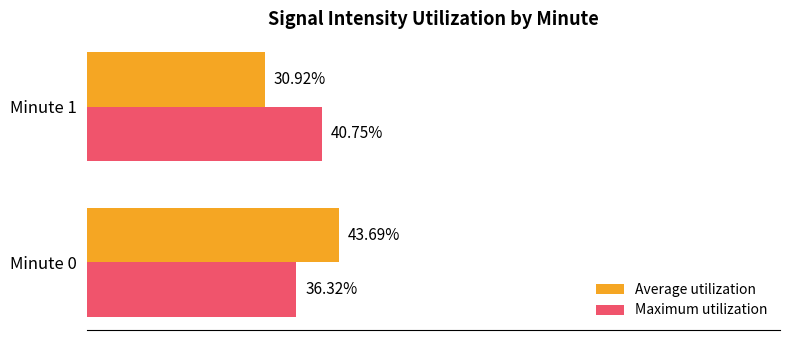

Rank the categories by Average utilization value from highest to lowest.

Minute 0, Minute 1